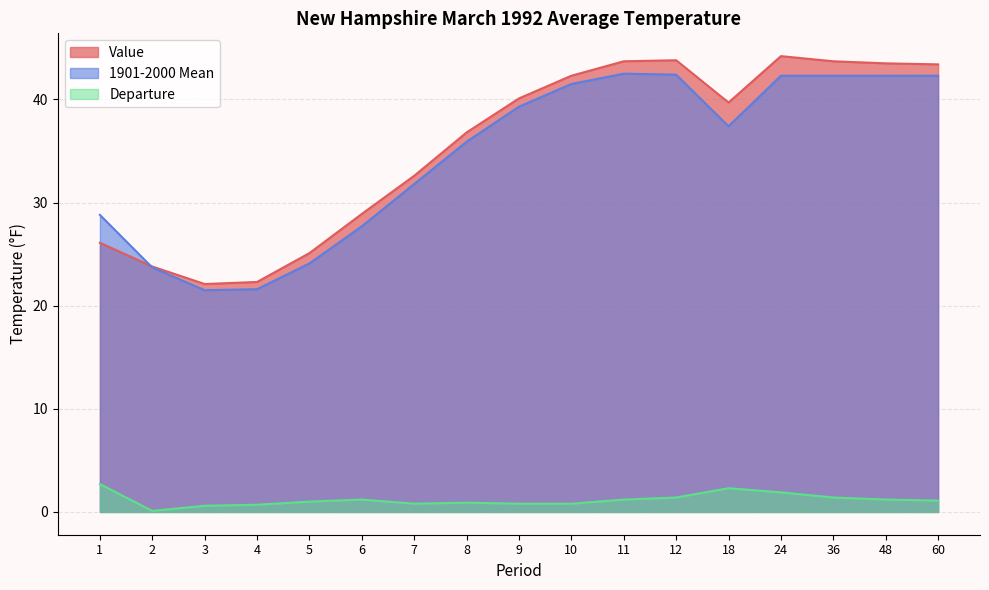

How many intersections are there between 1901-2000 Mean and Value?

1